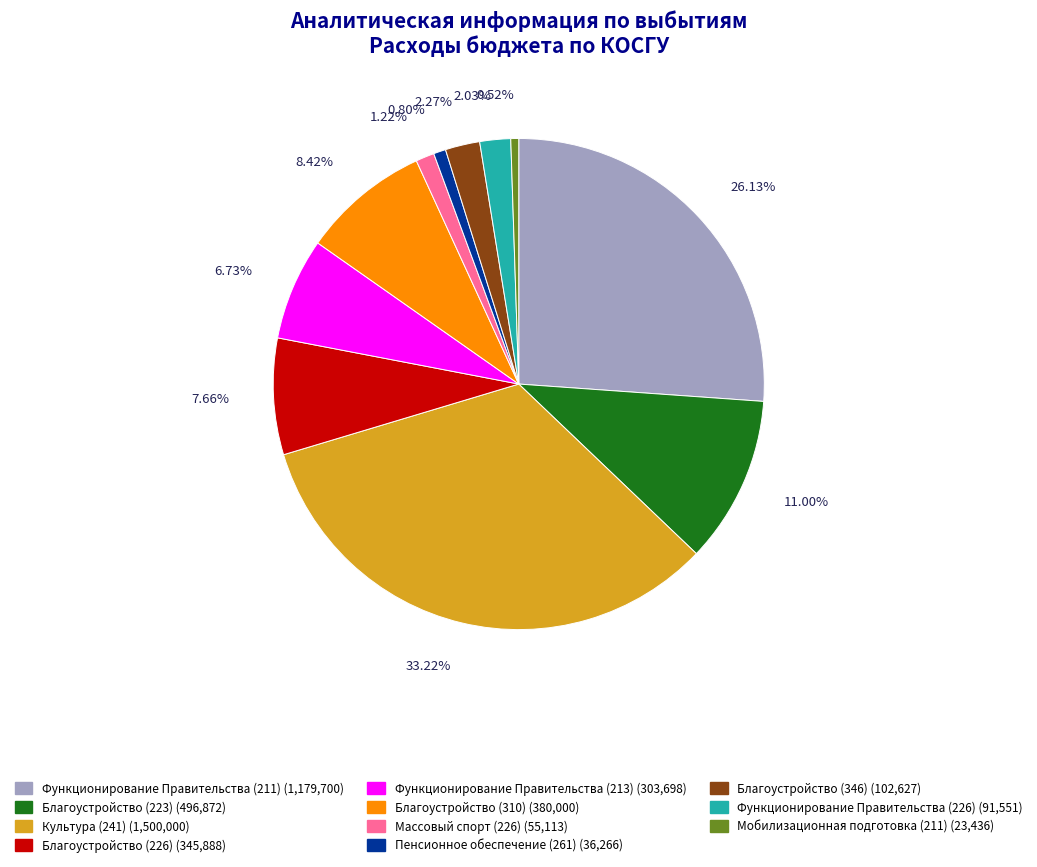

True or false: Функционирование Правительства (213) accounts for 18% of the total.

False